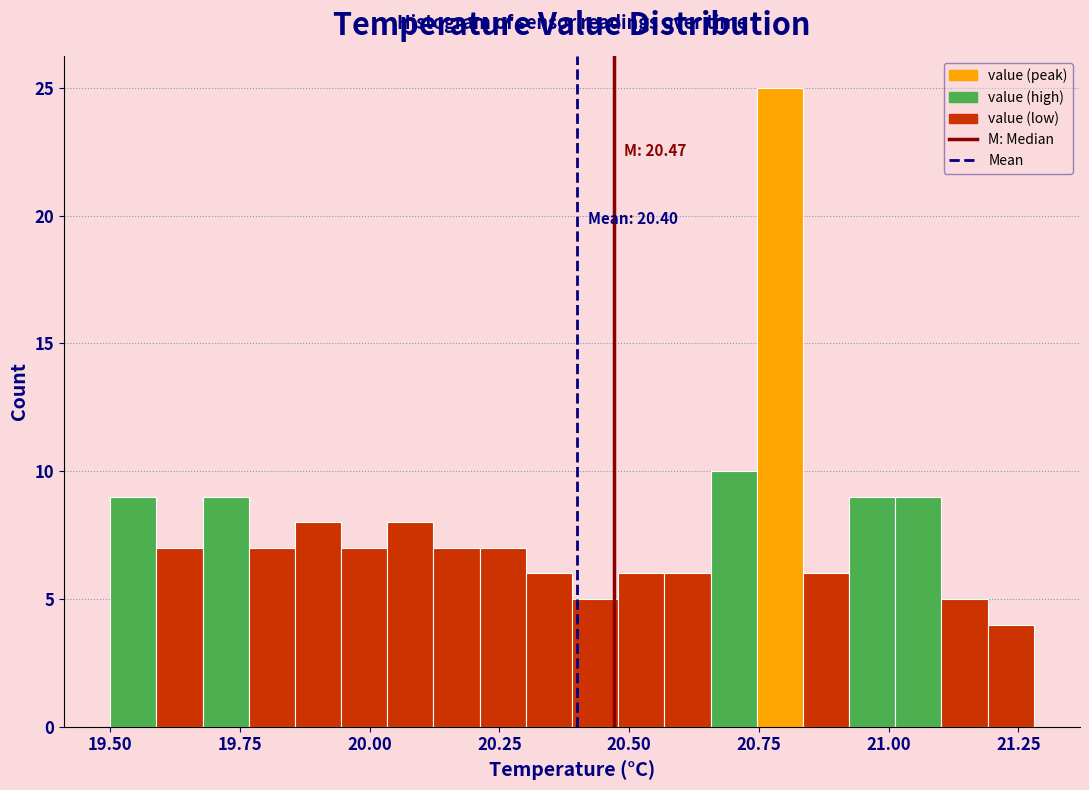

Around what value on the x-axis is the tallest bar? Give the approximate position of its centre, as read against the axis.

20.80